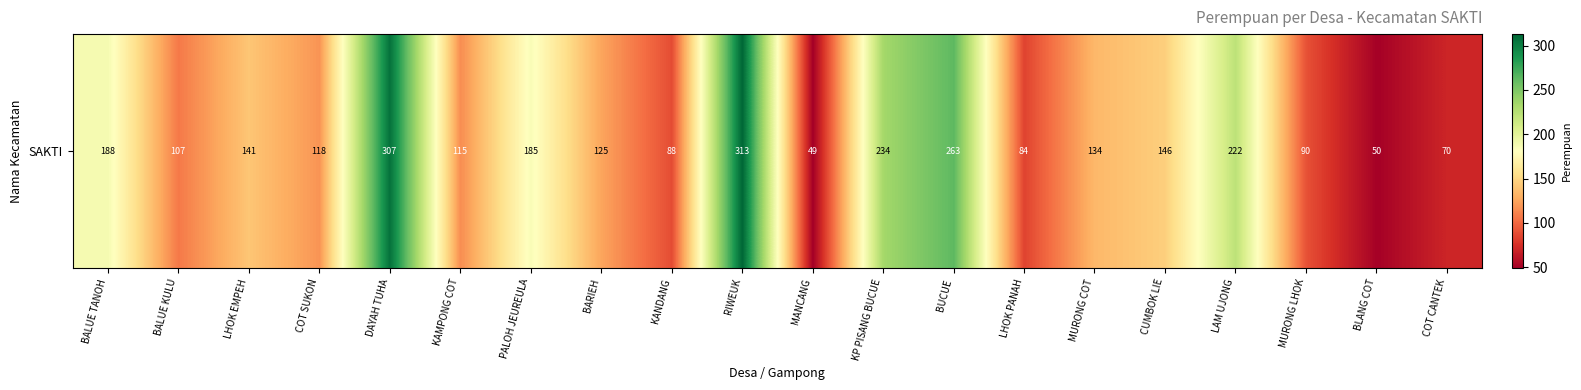

The chart shows a value of 107 at BALUE KULU. True or false?

True